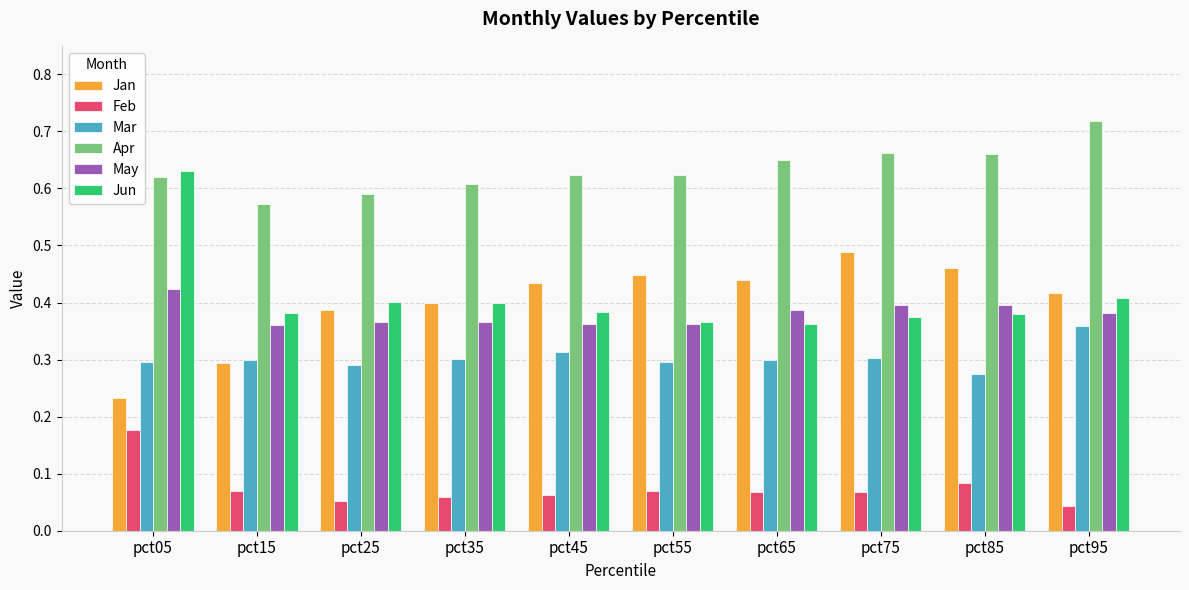

Which label corresponds to the largest value in the chart?

pct95